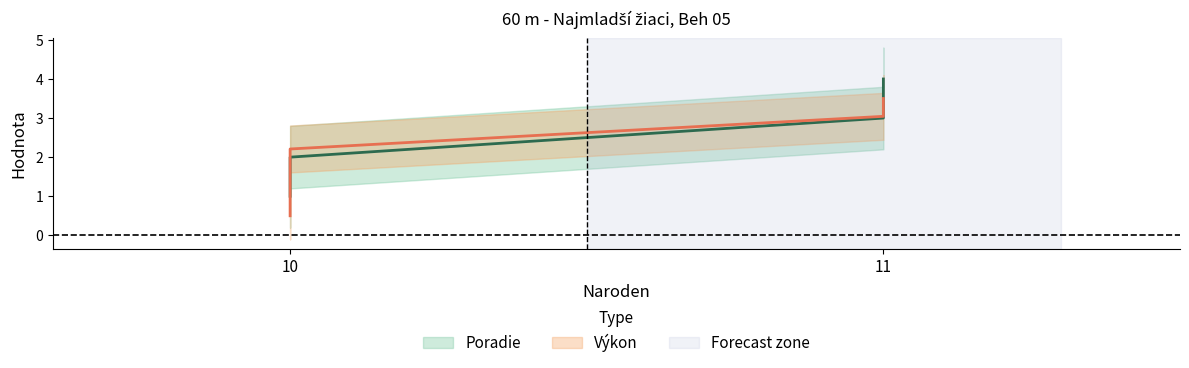

Which series has the widest spread of values?

Poradie